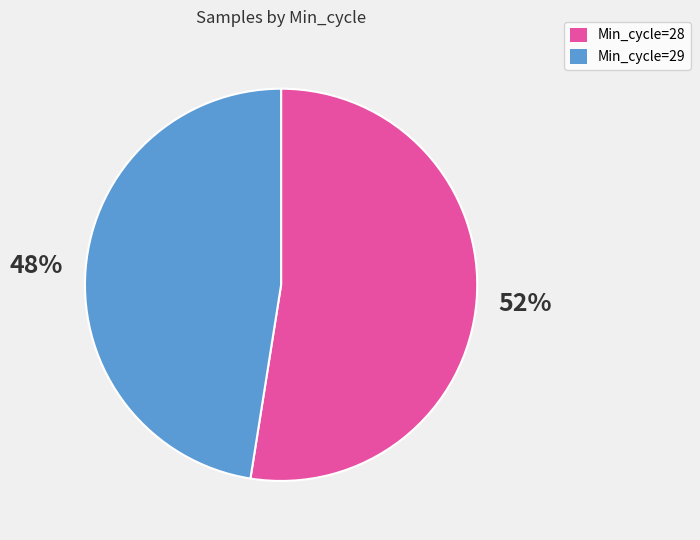

To the nearest percent, what is the average slice percentage?

50%